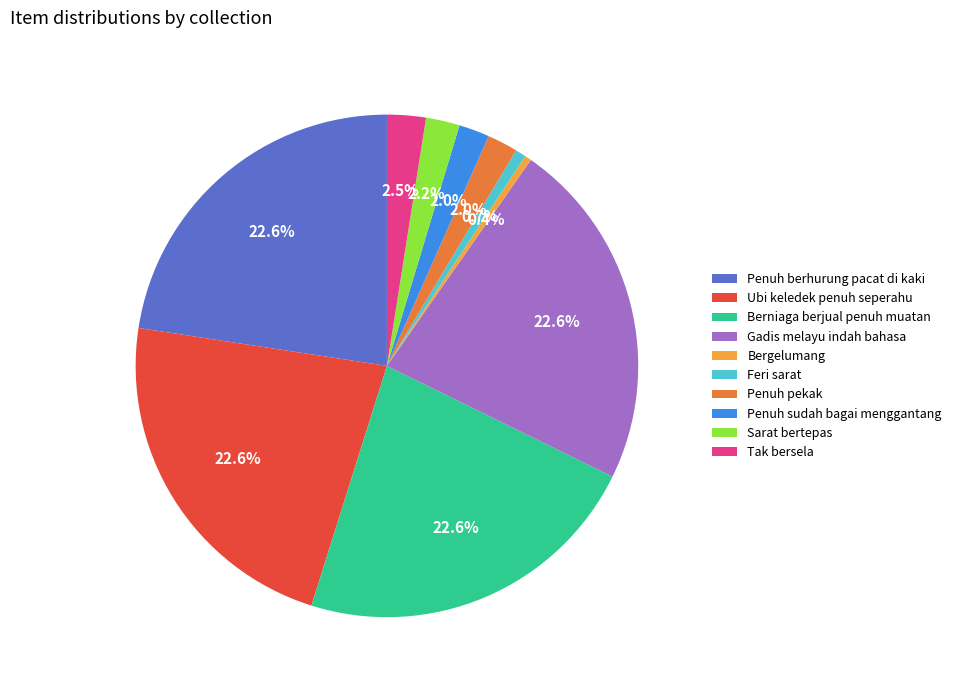

Is there any slice that represents more than half of the pie?

No